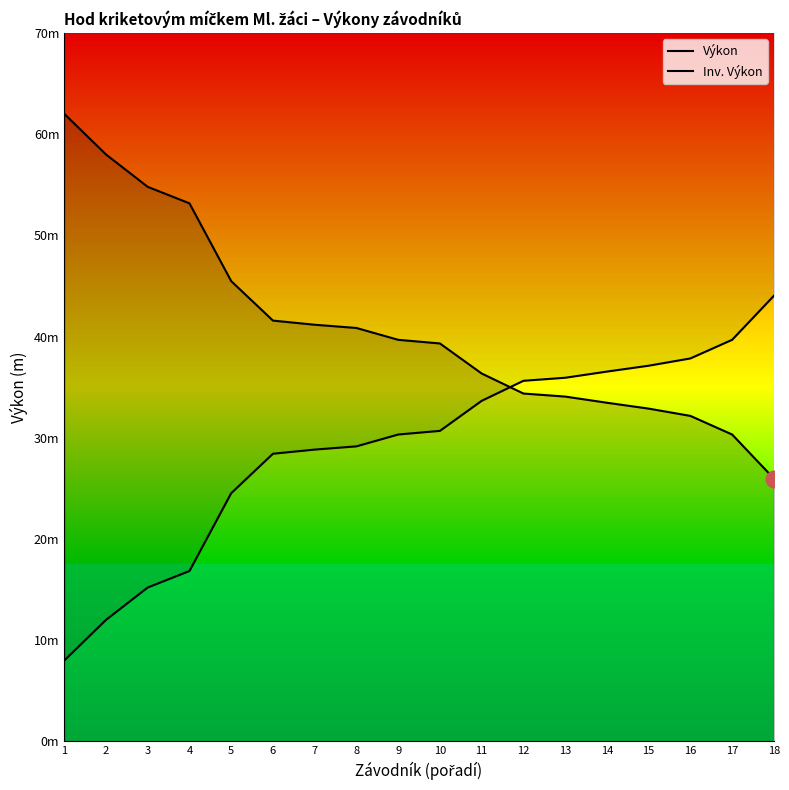

What is the maximum value shown in the chart?

62.0